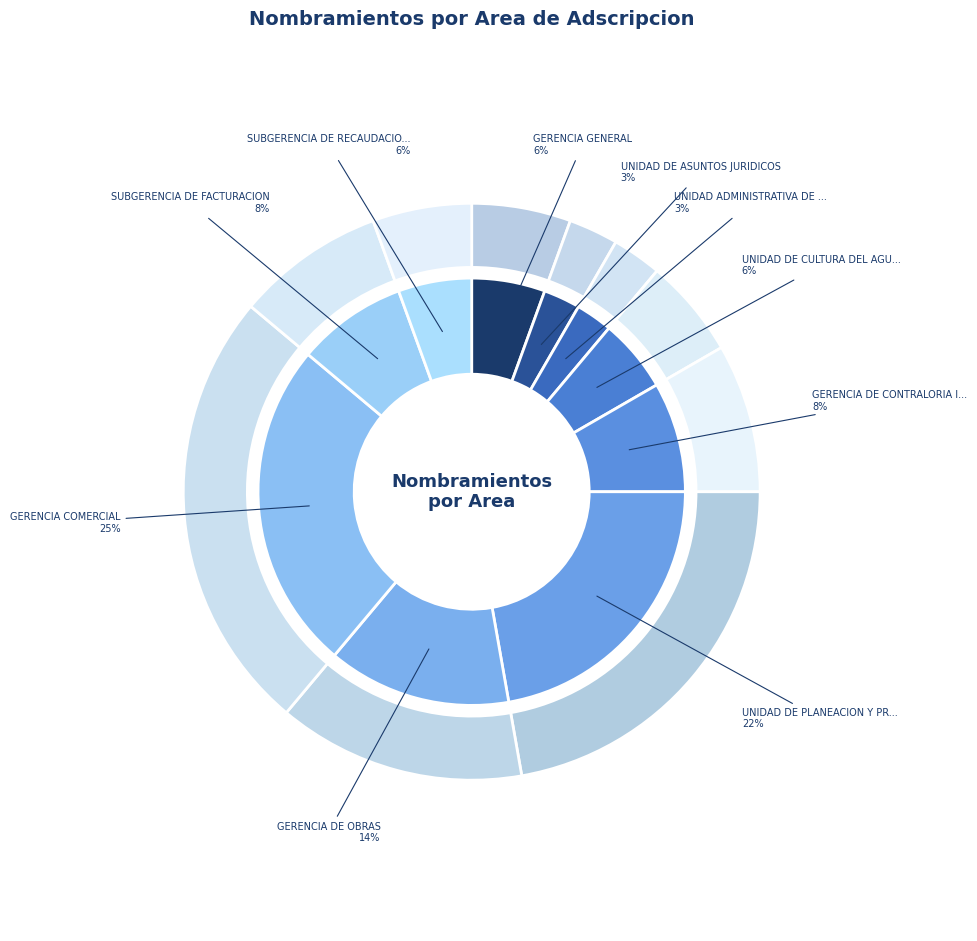

What is the change in value from UNIDAD ADMINISTRATIVA DE TRANSPARENCIA to GERENCIA COMERCIAL?

+8